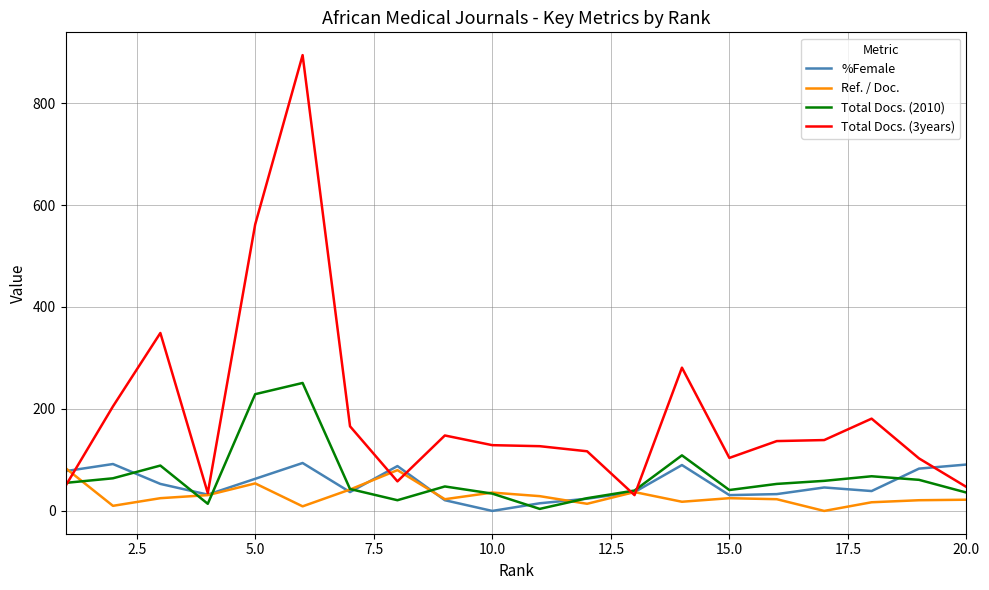

Is this an area chart (filled region under the line)?

No